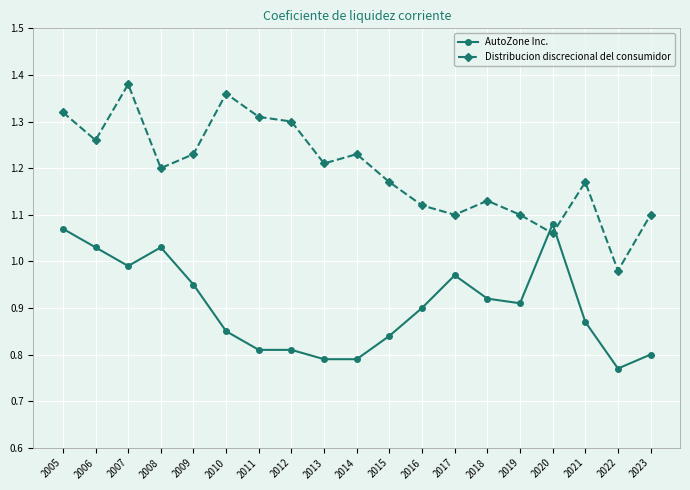

What is the total value across all series at 2008?

2.2